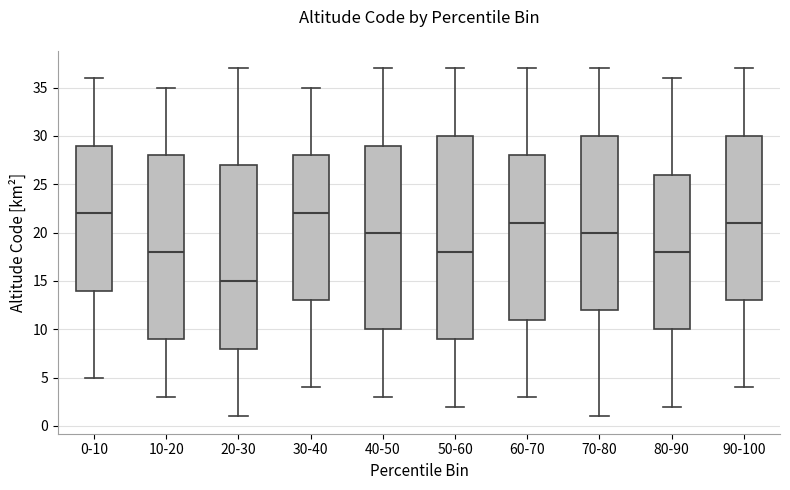

Reading left to right, read every box against the y-axis: the position of its median line, the range the box covers, and the ends of its whiskers. The values are not printed on the chart, so give them approximately, as read against the axis.

0-10: median 22, box 14 to 29, whiskers 5 to 36
10-20: median 18, box 9 to 28, whiskers 3 to 35
20-30: median 15, box 8 to 27, whiskers 1 to 37
30-40: median 22, box 13 to 28, whiskers 4 to 35
40-50: median 20, box 10 to 29, whiskers 3 to 37
50-60: median 18, box 9 to 30, whiskers 2 to 37
60-70: median 21, box 11 to 28, whiskers 3 to 37
70-80: median 20, box 12 to 30, whiskers 1 to 37
80-90: median 18, box 10 to 26, whiskers 2 to 36
90-100: median 21, box 13 to 30, whiskers 4 to 37